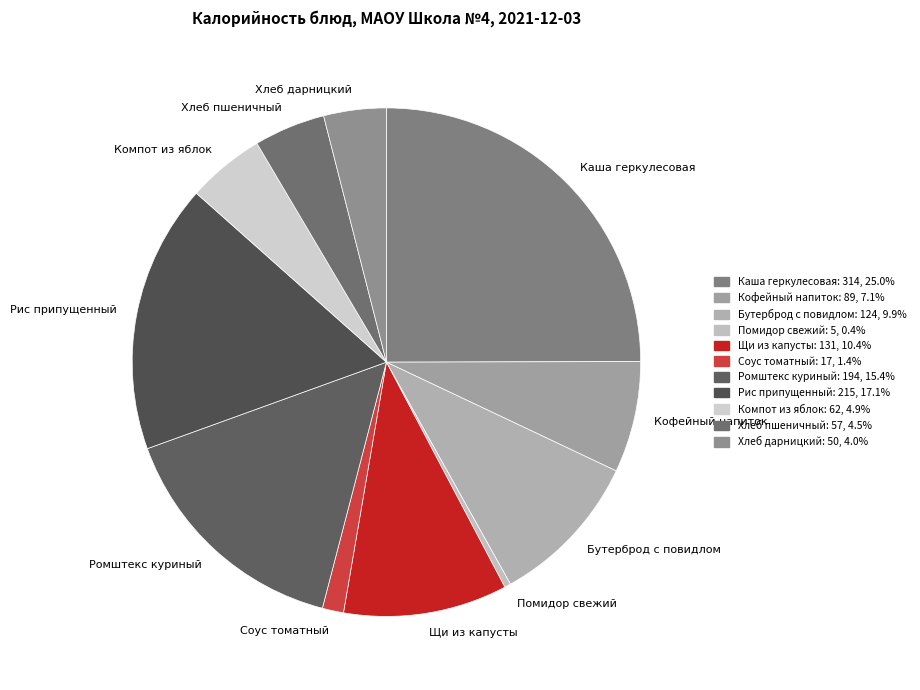

Is there any slice that represents more than half of the pie?

No